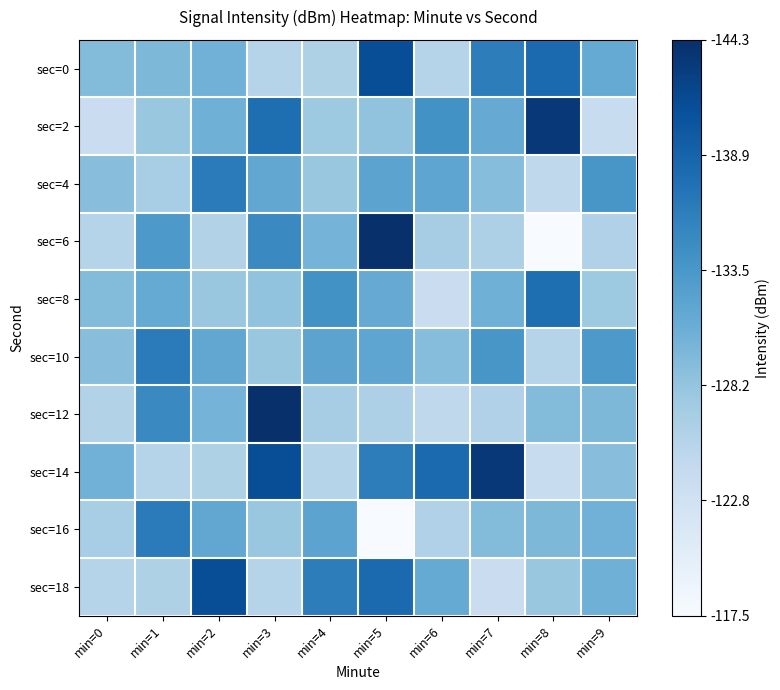

At how many categories does at least one series exceed 140?

5